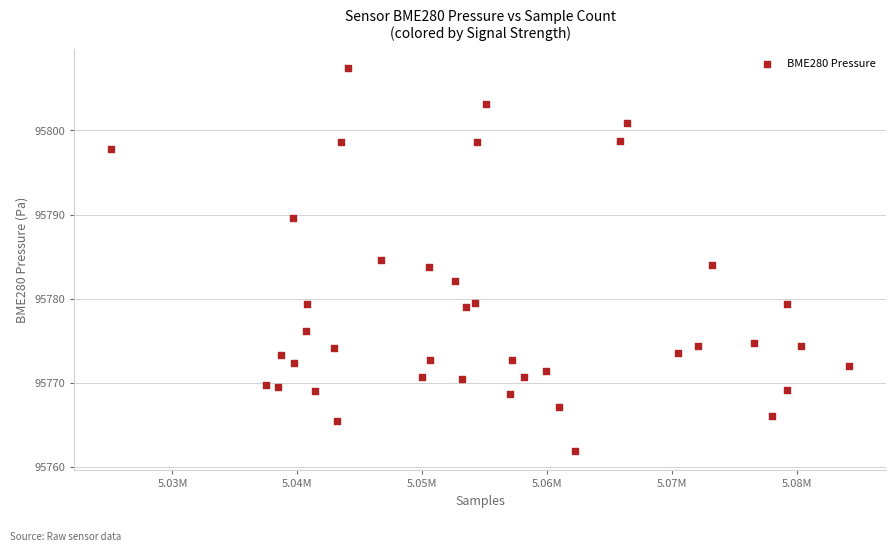

What is the range of Y values (max minus min)?

45.5